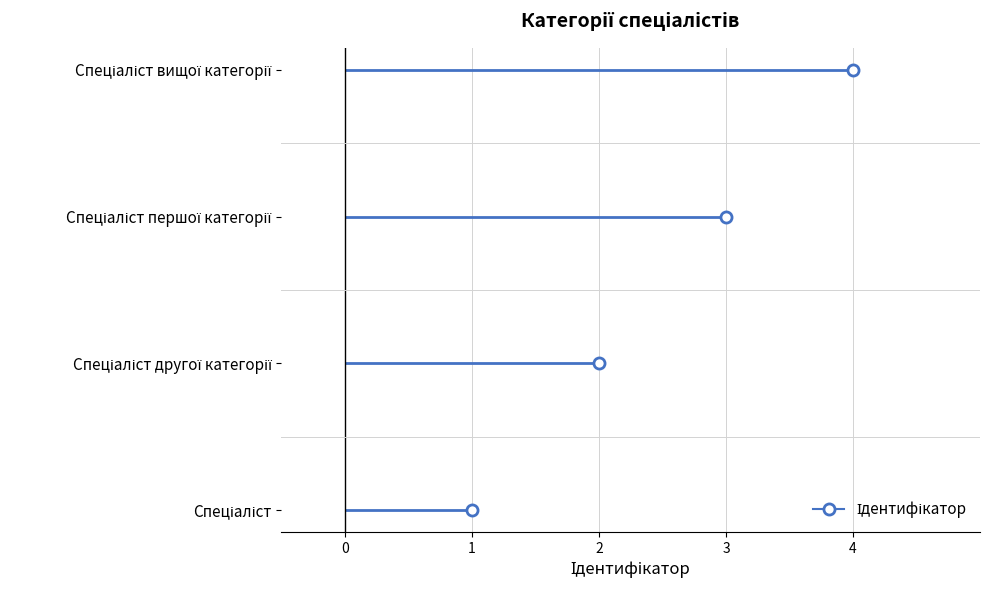

Where does the data first go above 3?

Спеціаліст вищої категорії